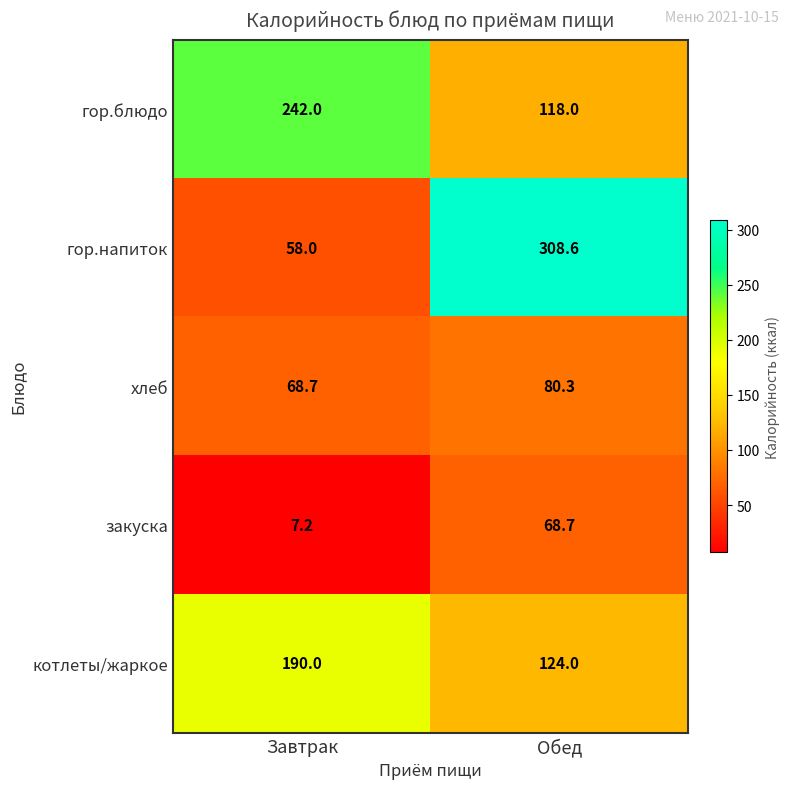

Count the number of data series in this chart.

5